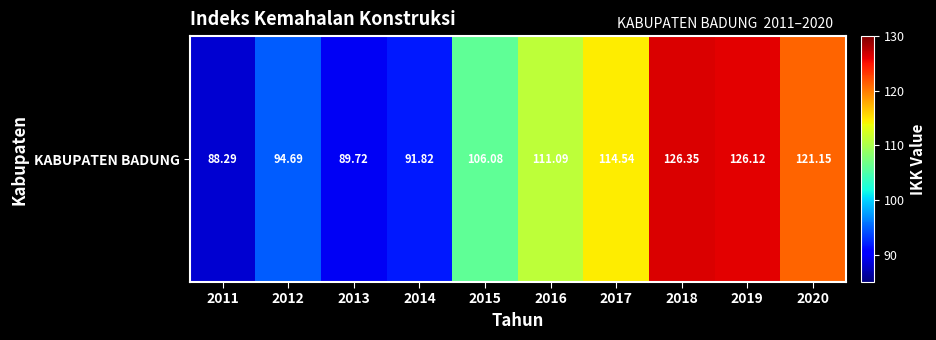

Reading left to right, extract all data points from this chart.

88.3	94.7	89.7	91.8	106.1	111.1	114.5	126.3	126.1	121.2